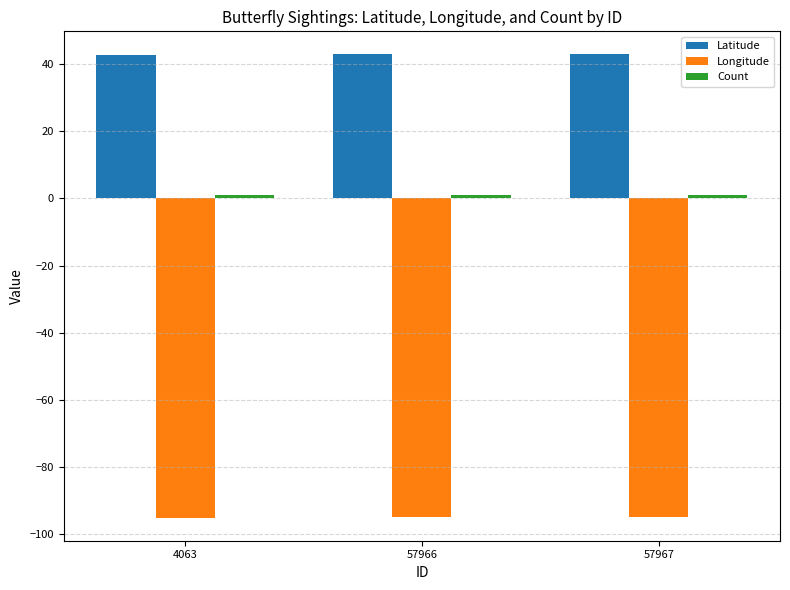

Are the bars grouped side by side (vs. stacked)?

Yes